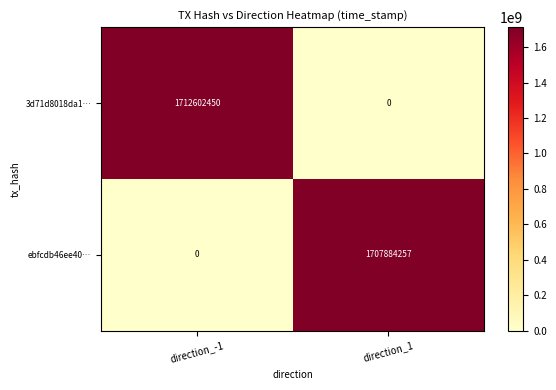

At which category does the chart reach its peak across all series?

direction_-1